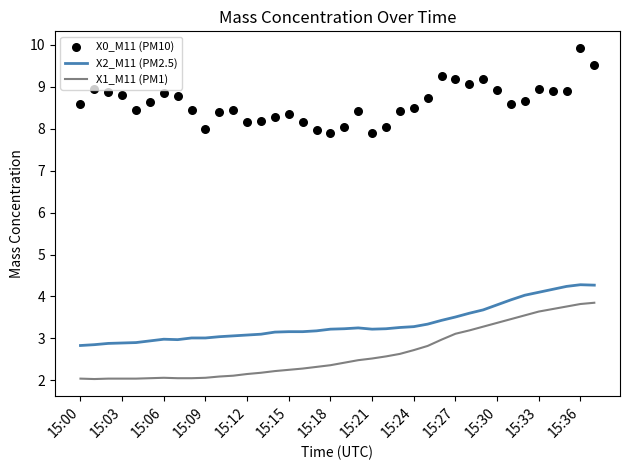

Which series has the largest Y range (max minus min)?

X0_M11 (PM10)